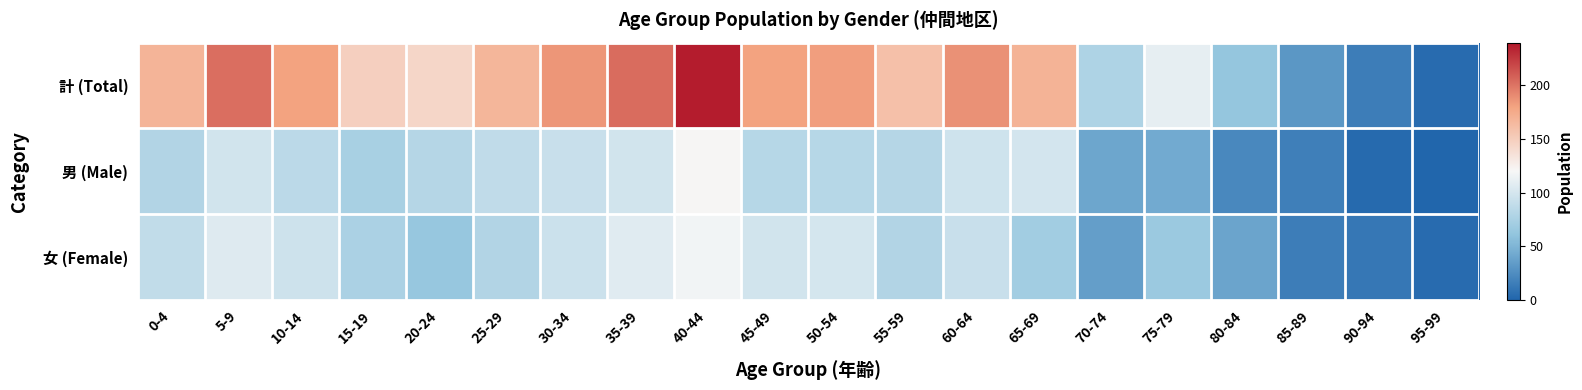

What is the total value across all series at 65-69?

338